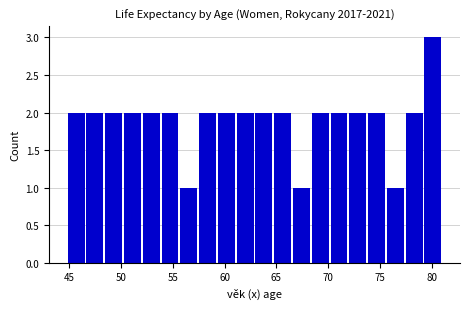

Read against the x-axis, roughly where is the centre of the tallest bar?

80.0